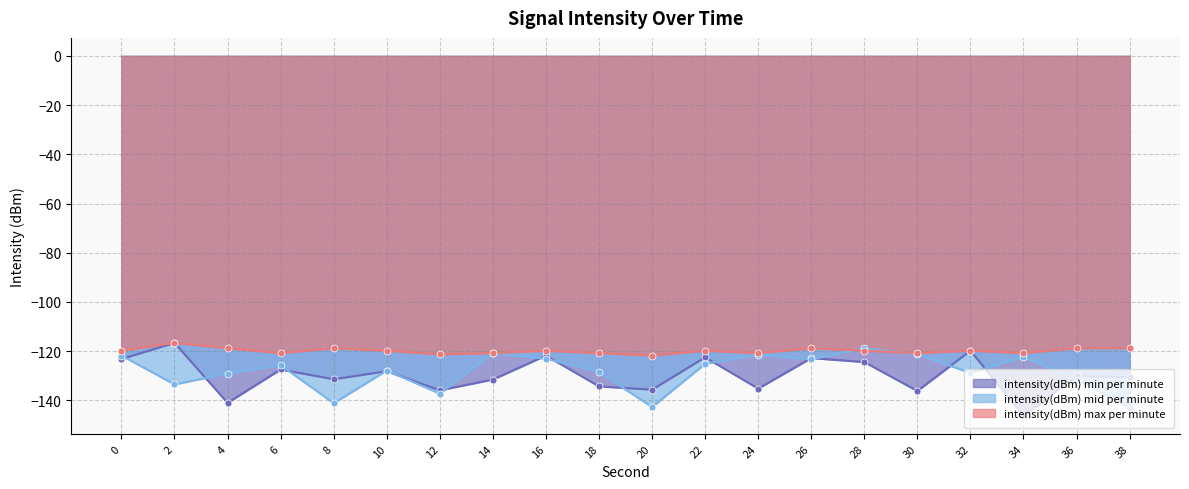

What are all the series names shown in the legend?

intensity(dBm) min per minute, intensity(dBm) mid per minute, intensity(dBm) max per minute